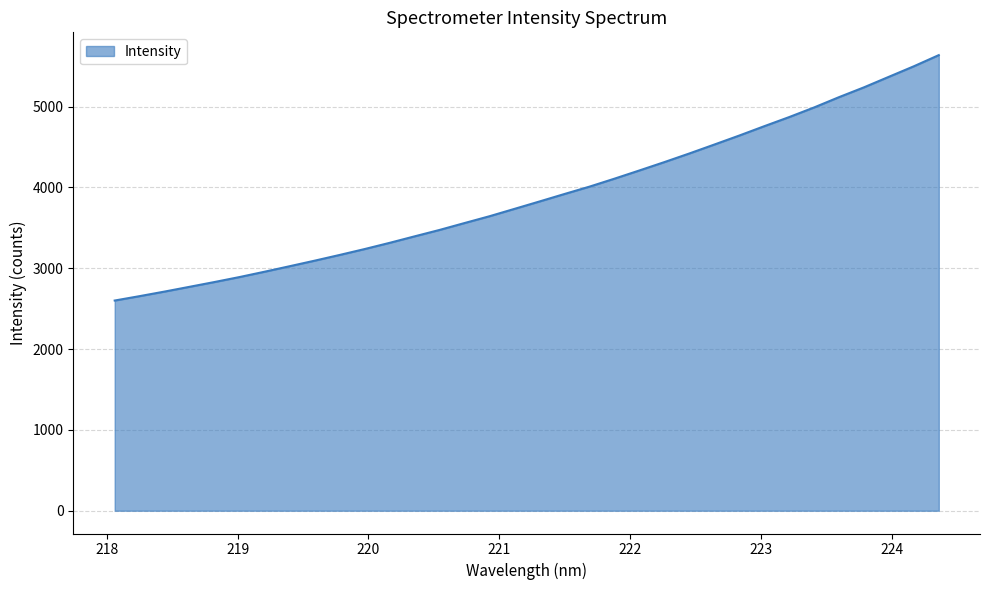

What is the minimum value shown in the chart?

2600.5